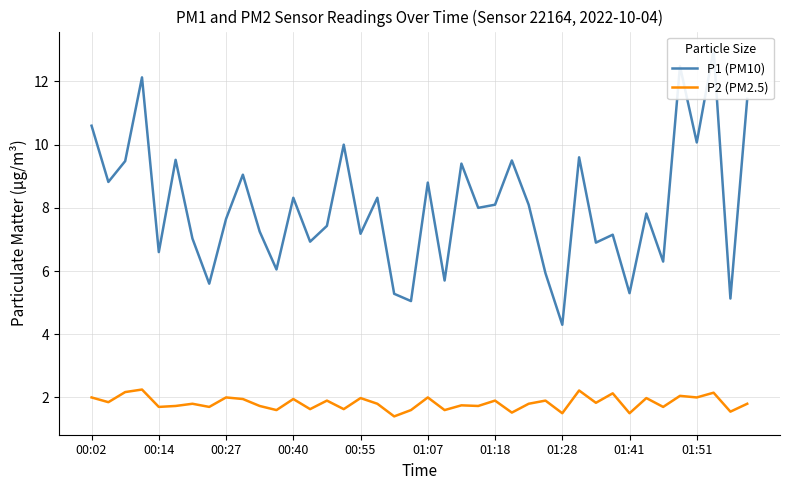

Rank the series by their average value, from highest to lowest.

P1 (PM10), P2 (PM2.5)